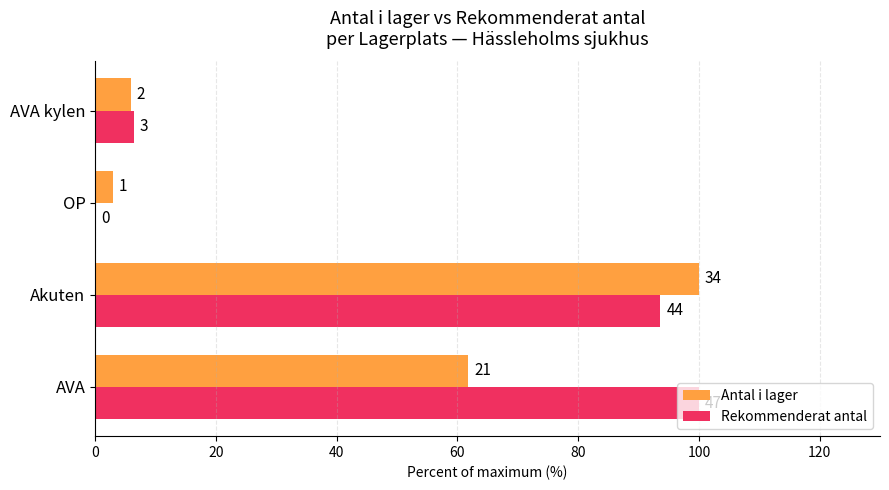

Which series has the widest spread of values?

Rekommenderat antal